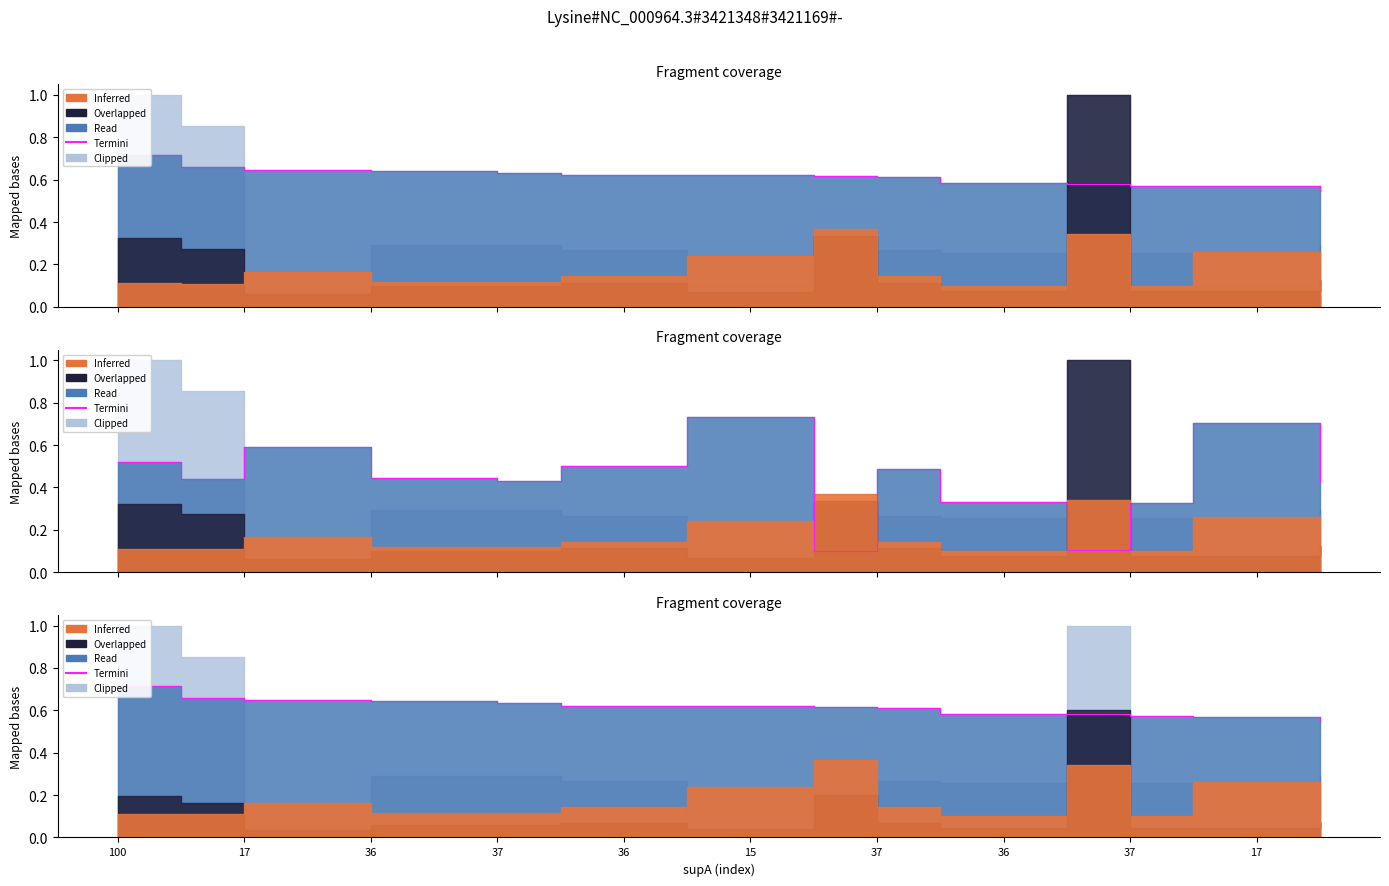

The value at 36 is 0.3. True or false?

False